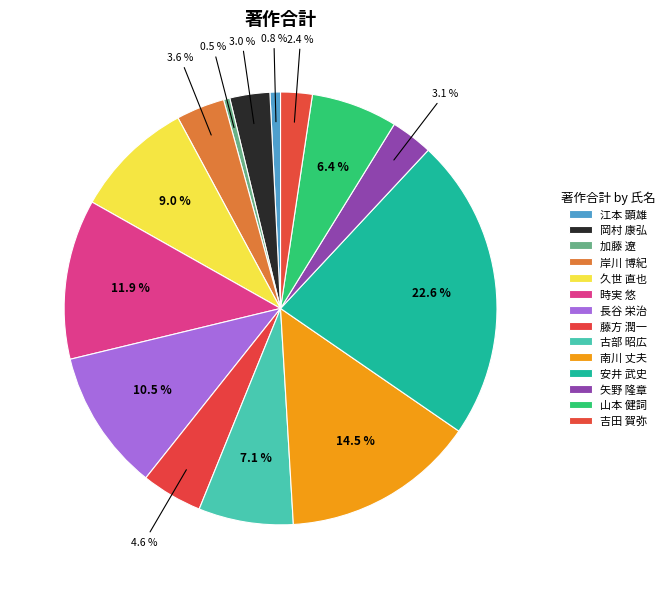

How many slices are in this pie chart?

14